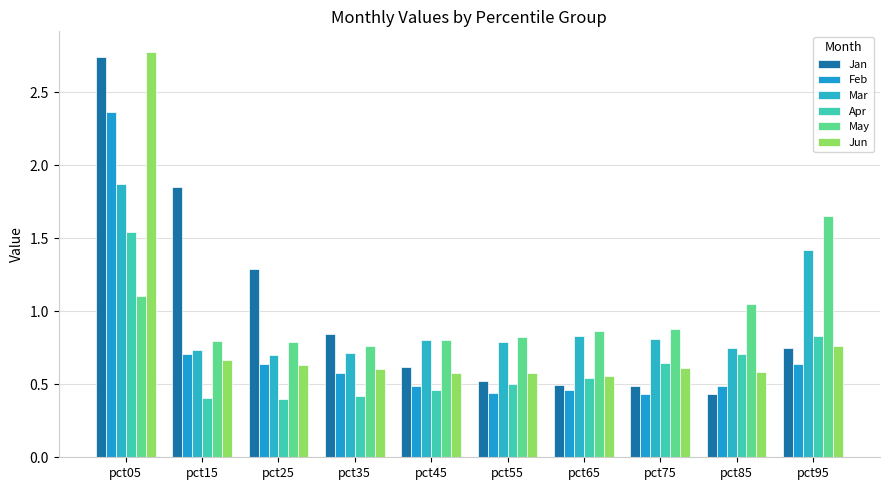

What is the sum of all Jun values?

8.4